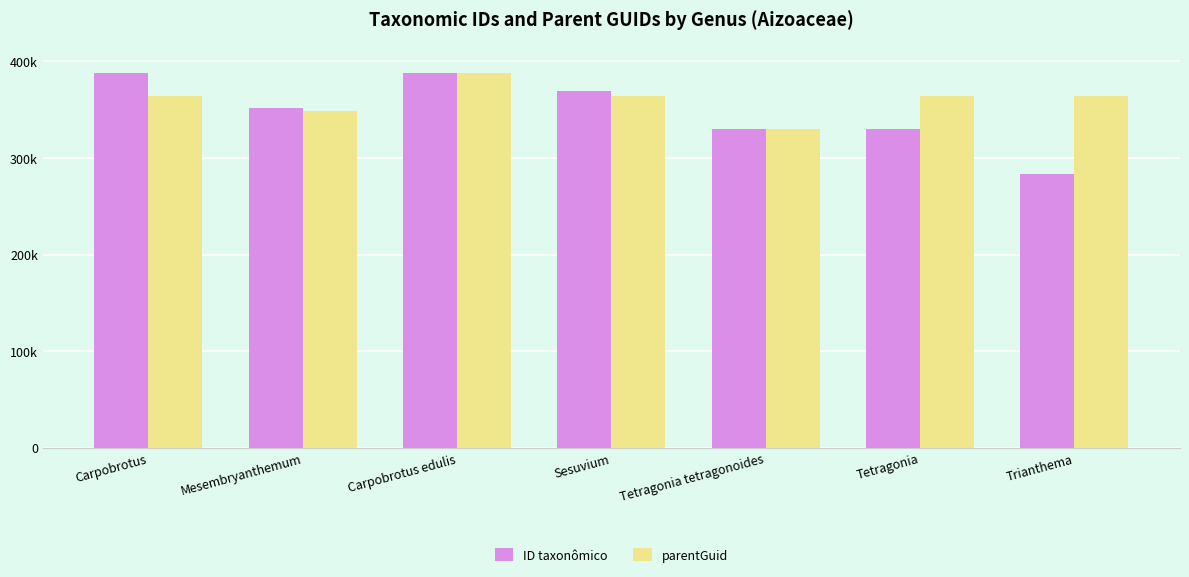

Are the bars grouped side by side (vs. stacked)?

Yes